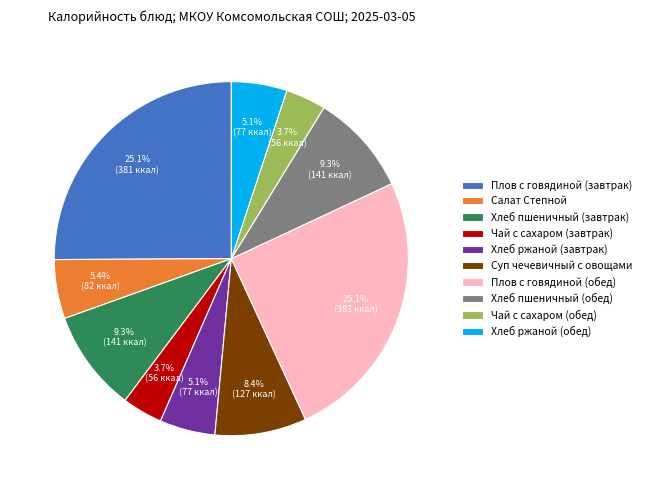

What is the total percentage of Салат Степной and Суп чечевичный с овощами?

13.8%